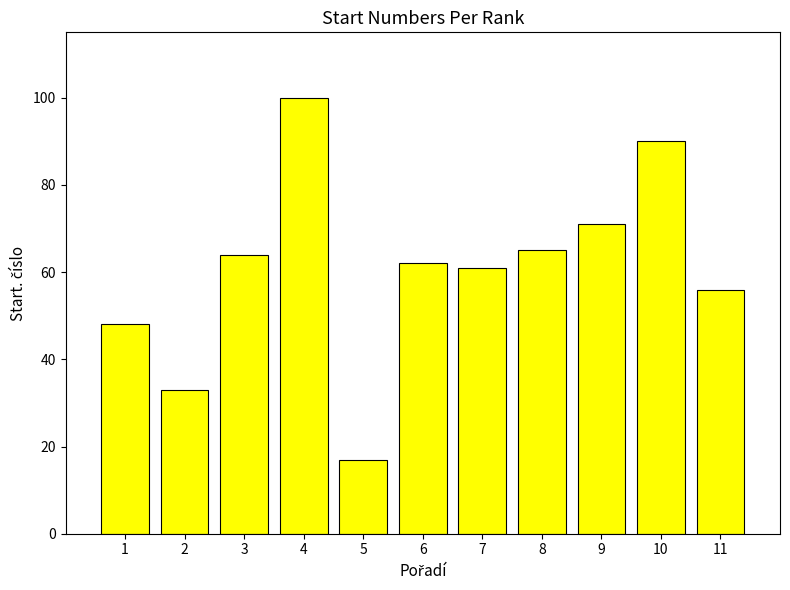

Which has a higher value, 11 or 1?

11